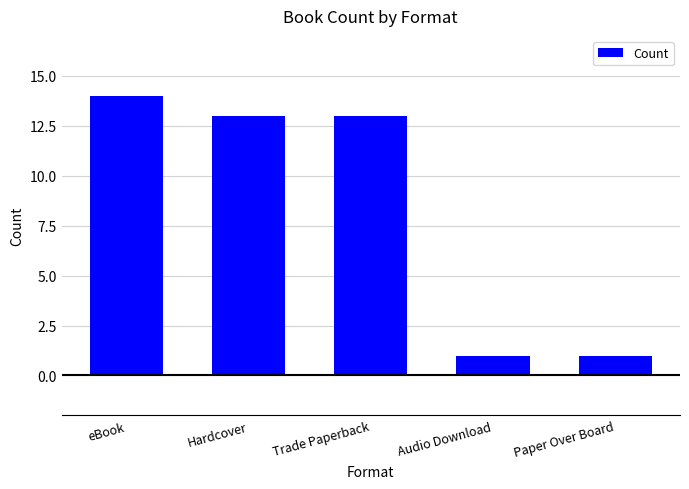

Which category has the highest value across all series?

eBook